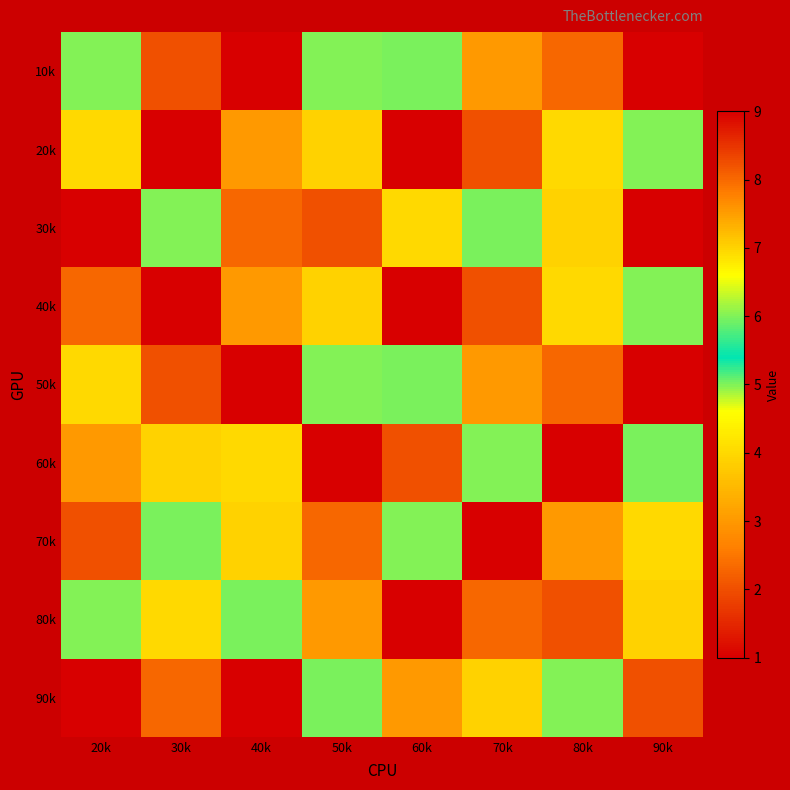

Which series has the largest total across all categories?

80k